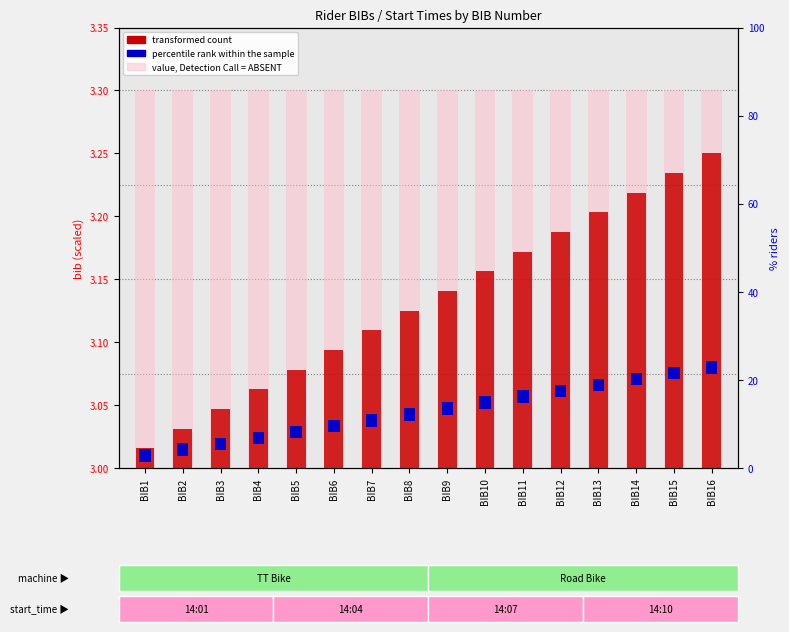

How many bars are there in total?

16